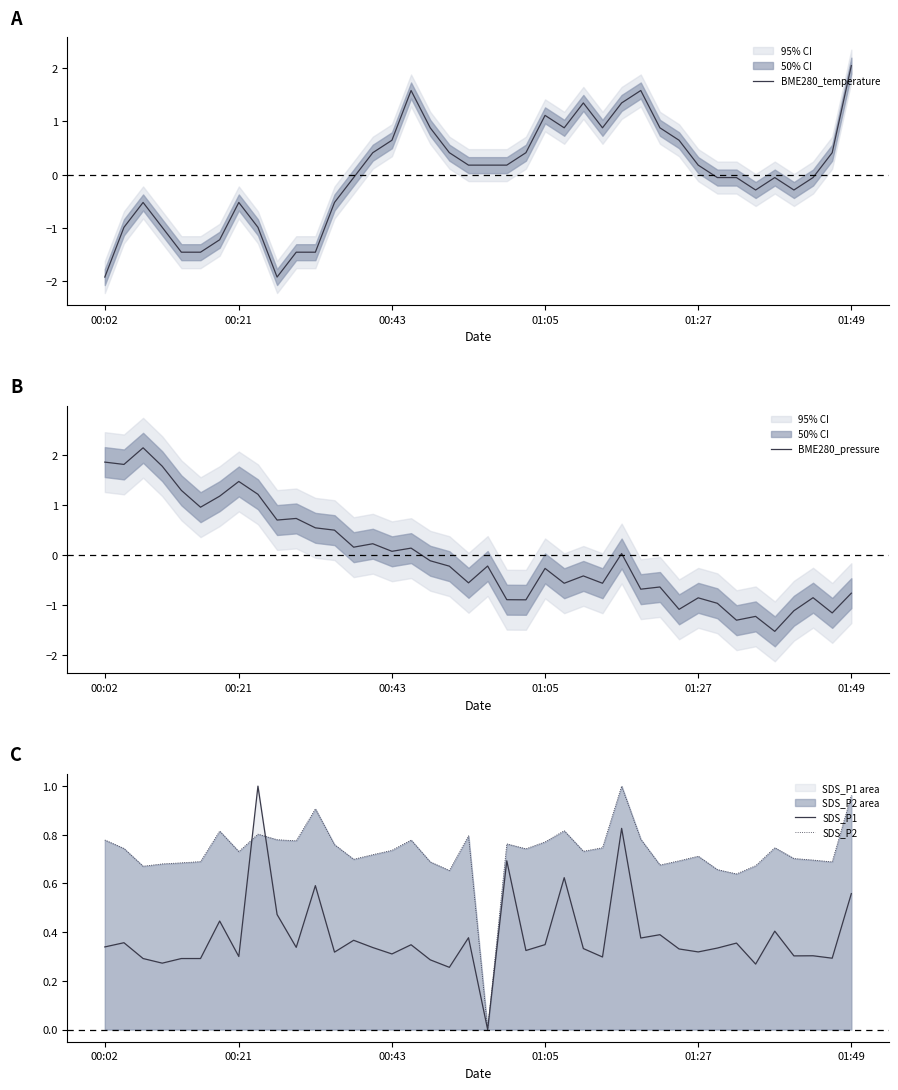

The value of SDS_P1 at 00:21 is 0.3. True or false?

True